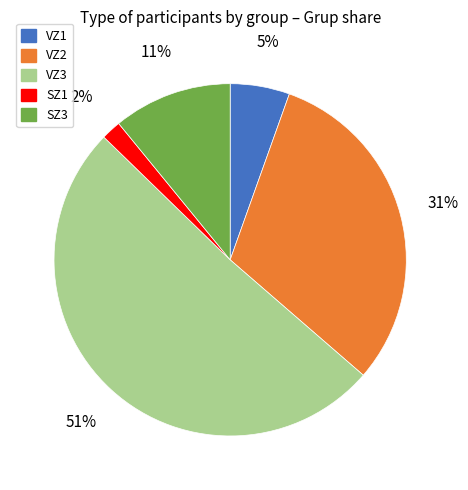

To the nearest percent, what is the difference between the largest and smallest slice percentages?

49%